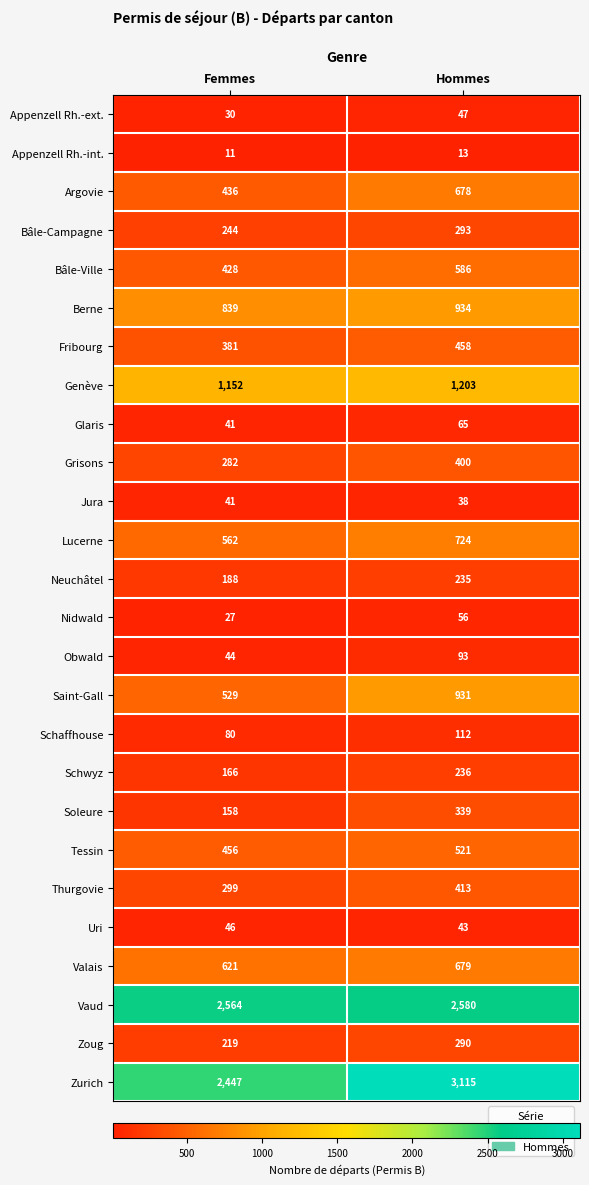

Is it true that Appenzell Rh.-int. equals 19 at Femmes?

False